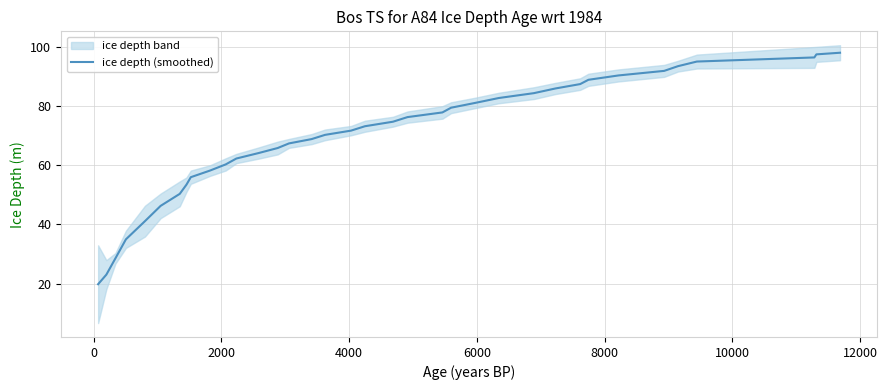

What is the maximum value for ice depth (smoothed)?

98.0